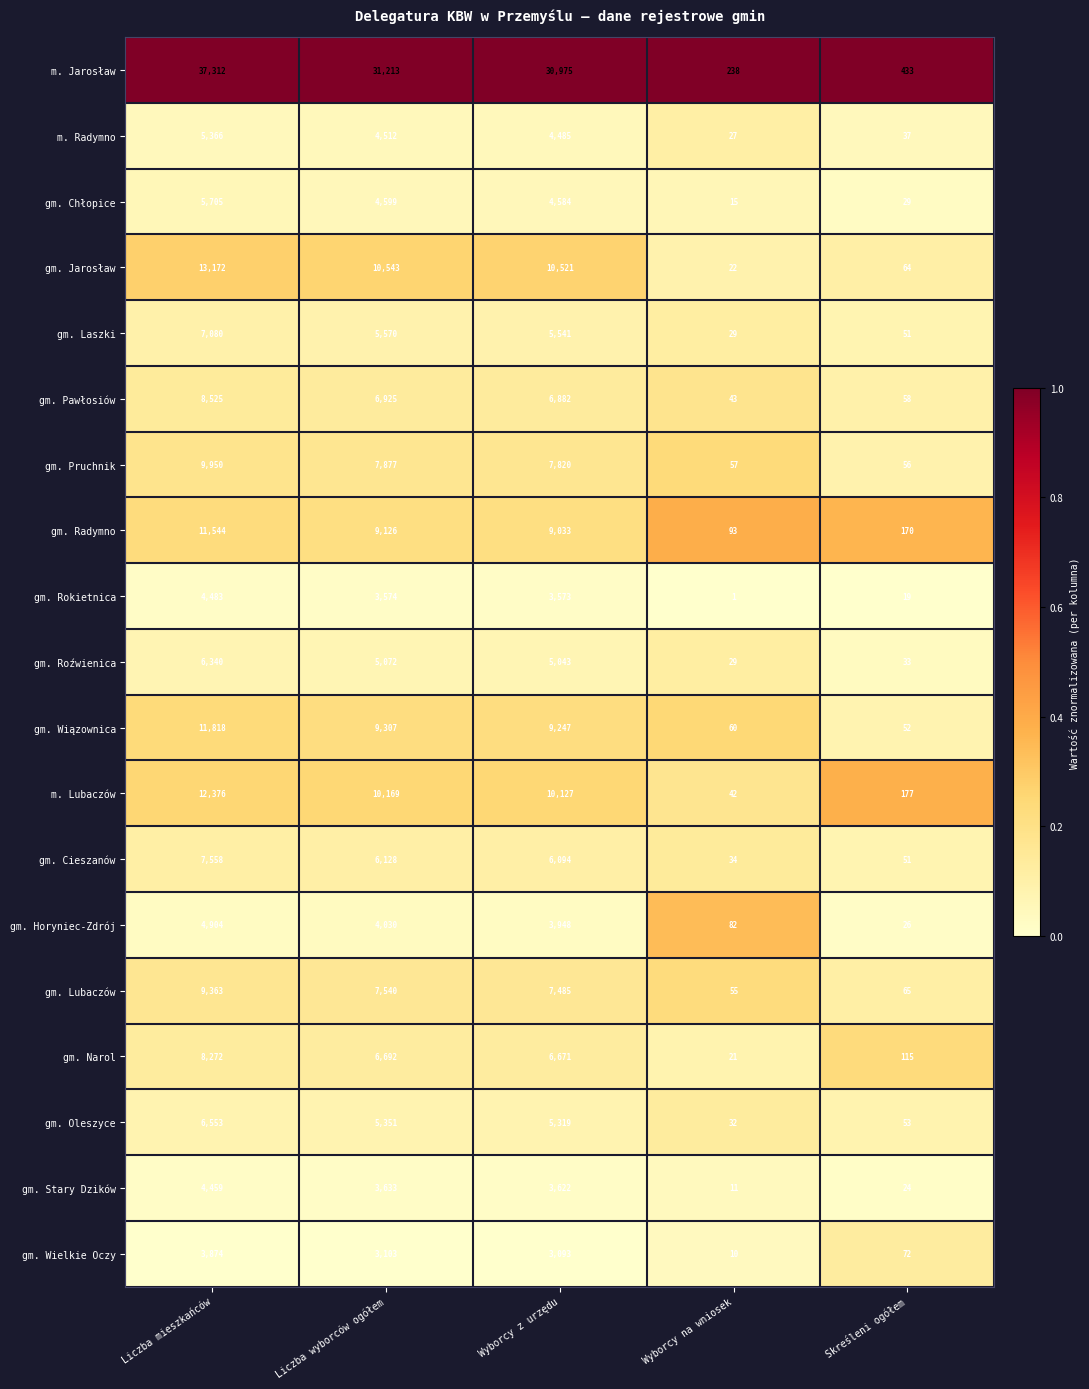

Where is gm. Wiązownica nearest to the value 5935?

Wyborcy z urzędu